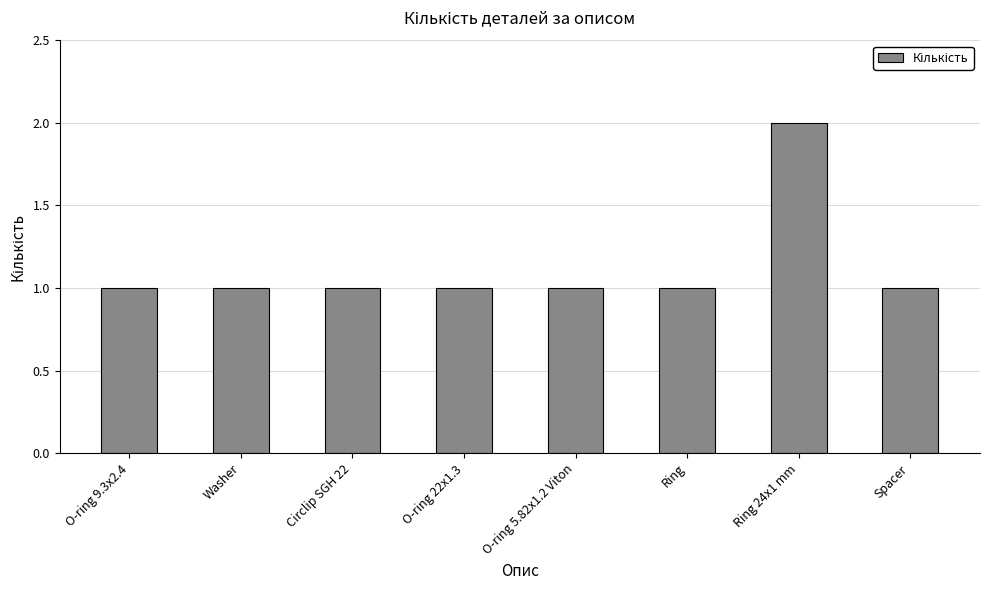

What is the approximate value at O-ring 22x1.3?

1